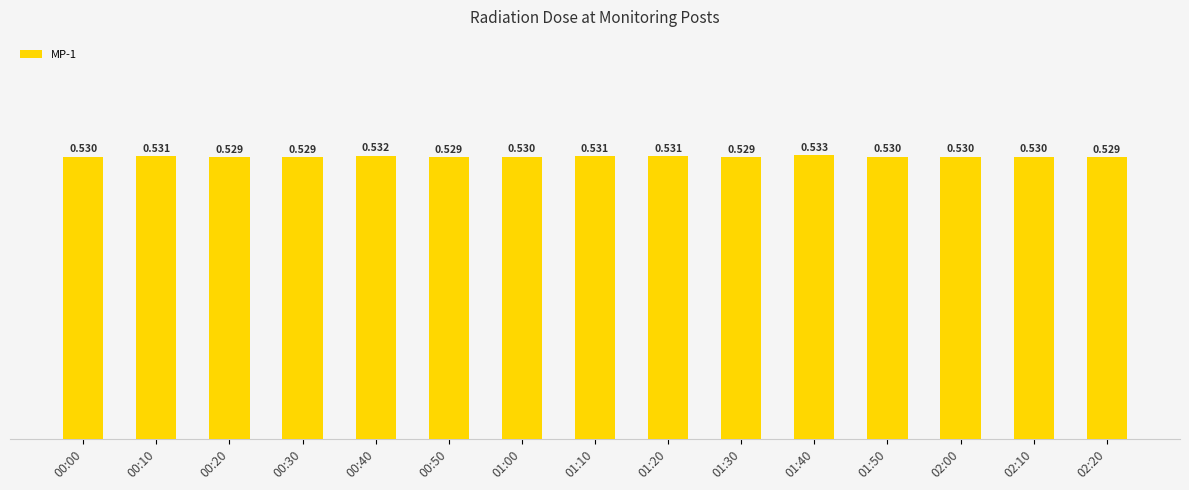

At which label is the value closest to 0?

00:20